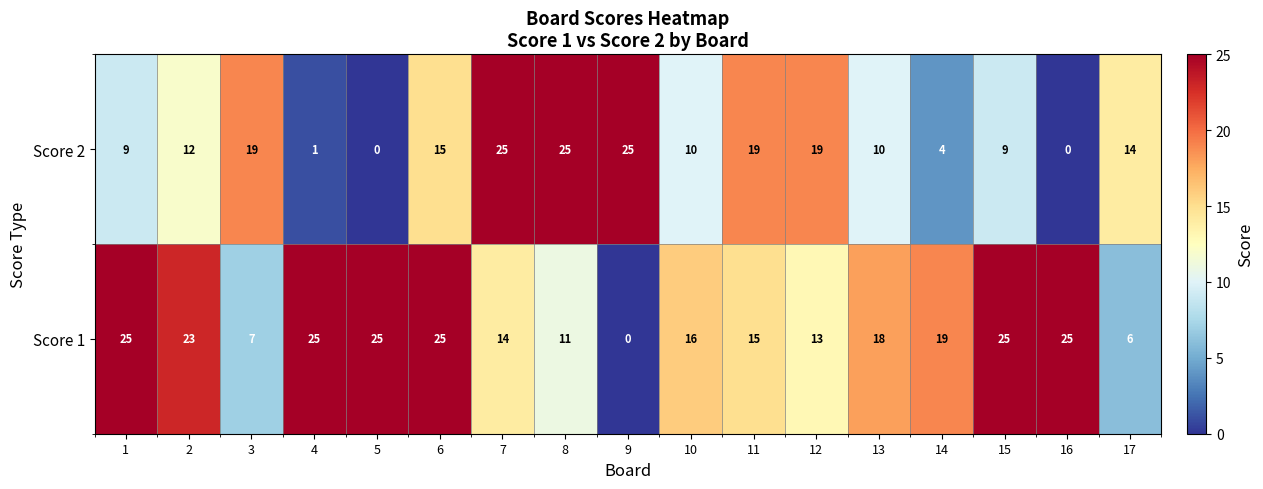

How many categories are shown in the chart?

17